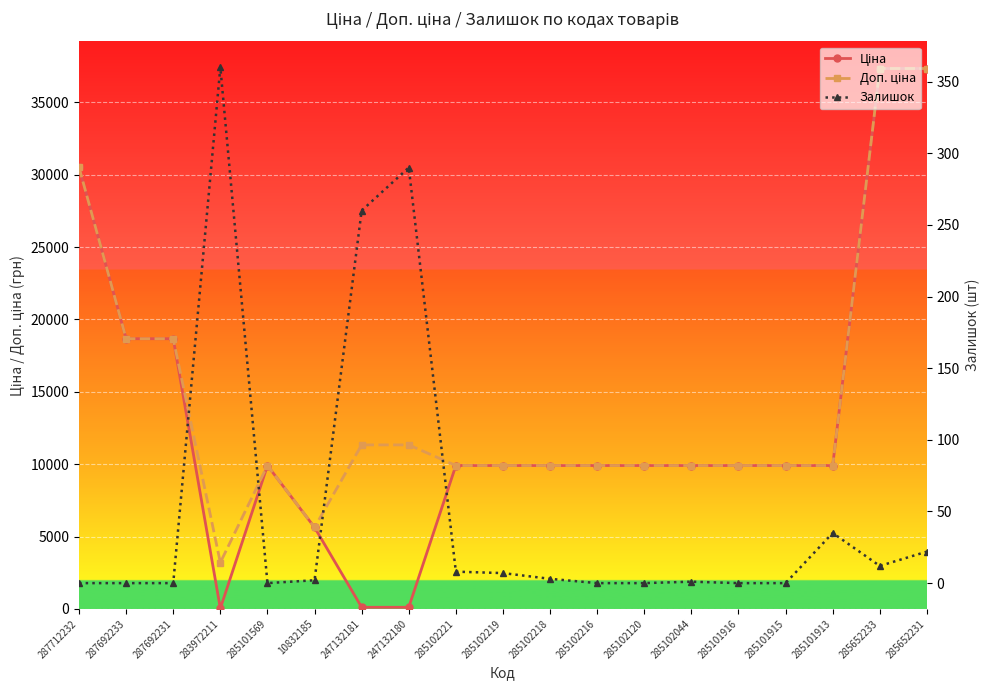

At which category is the sum across all series the highest?

285652231